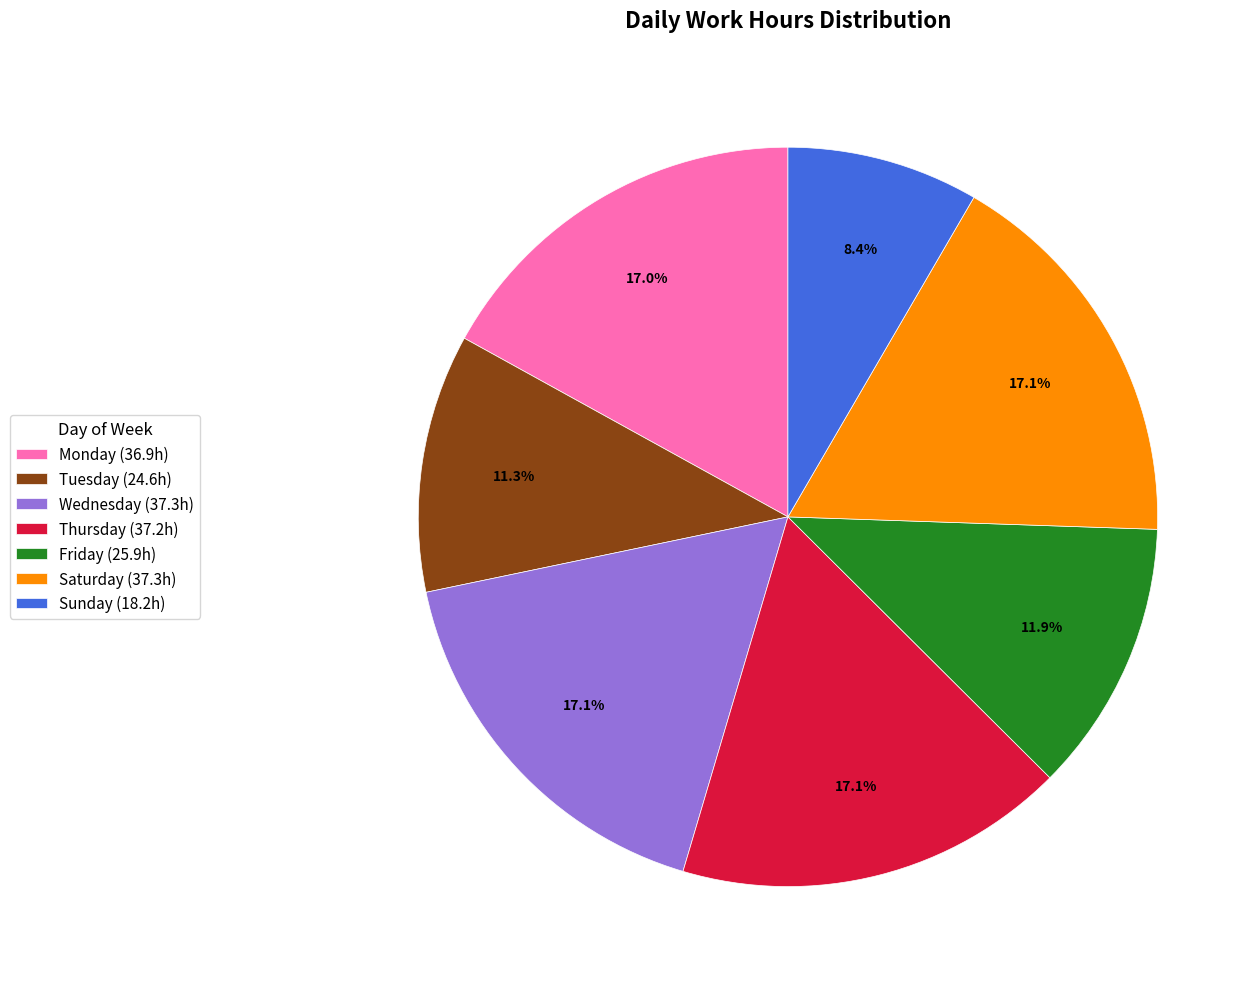

How many segments does this pie chart have?

7